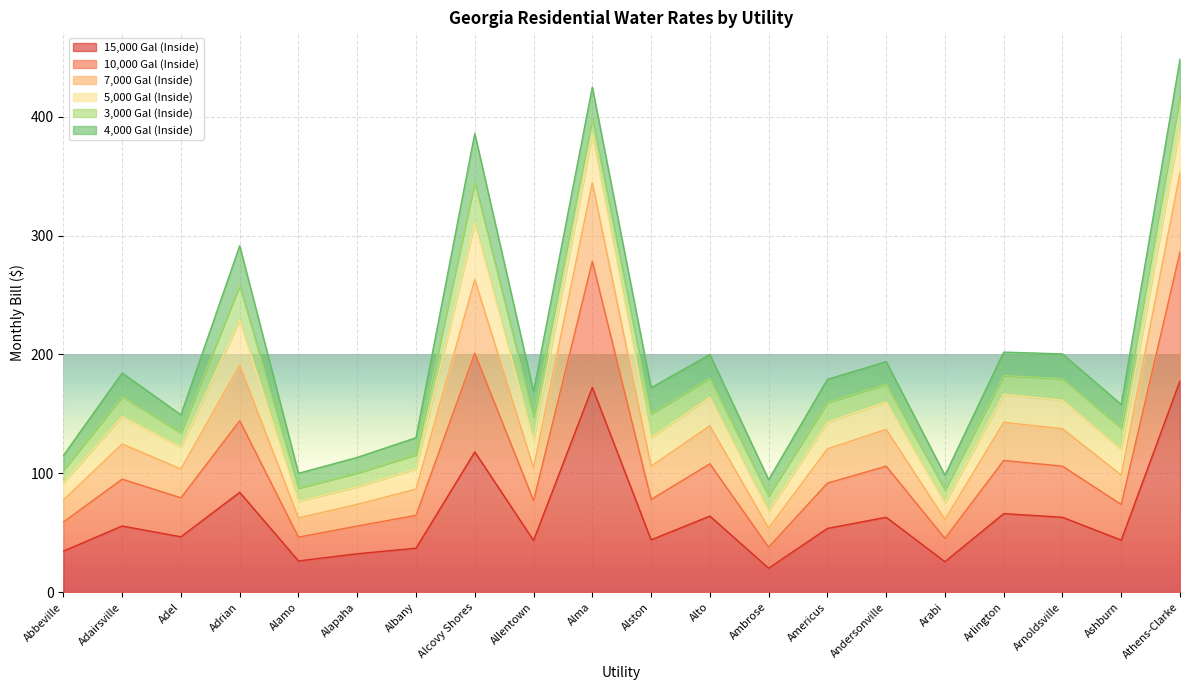

What is the total value across all series at Abbeville?

115.0